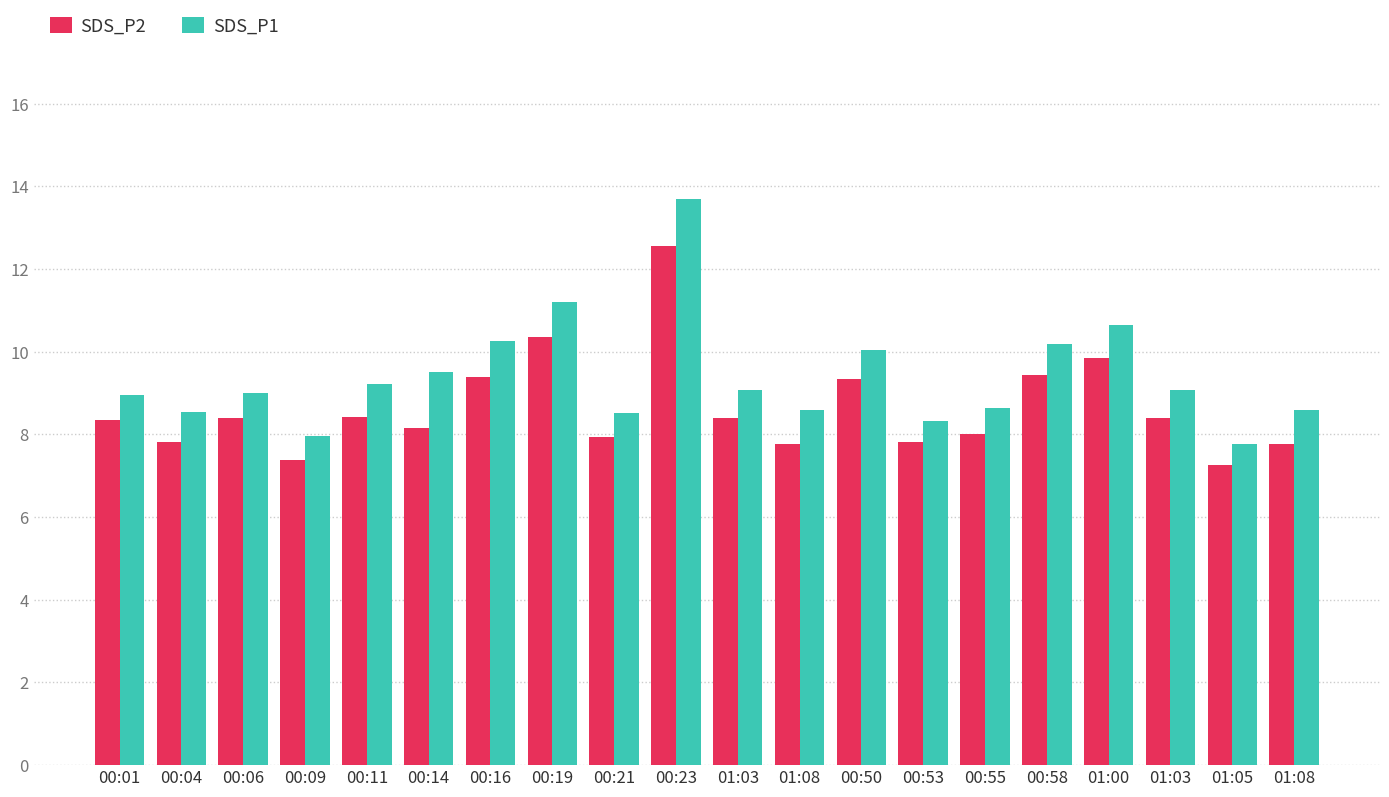

Which series has the largest total across all categories?

SDS_P1